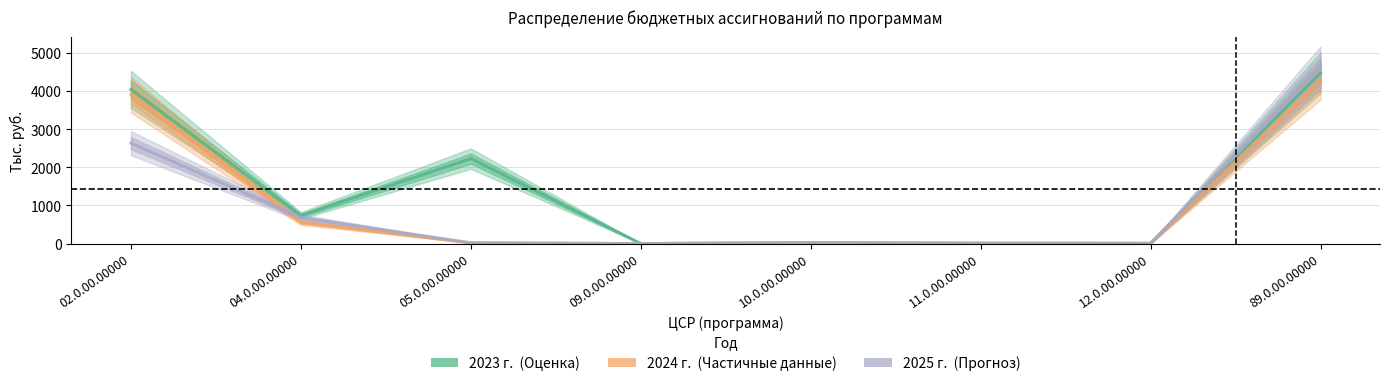

How many distinct data groups are displayed?

3